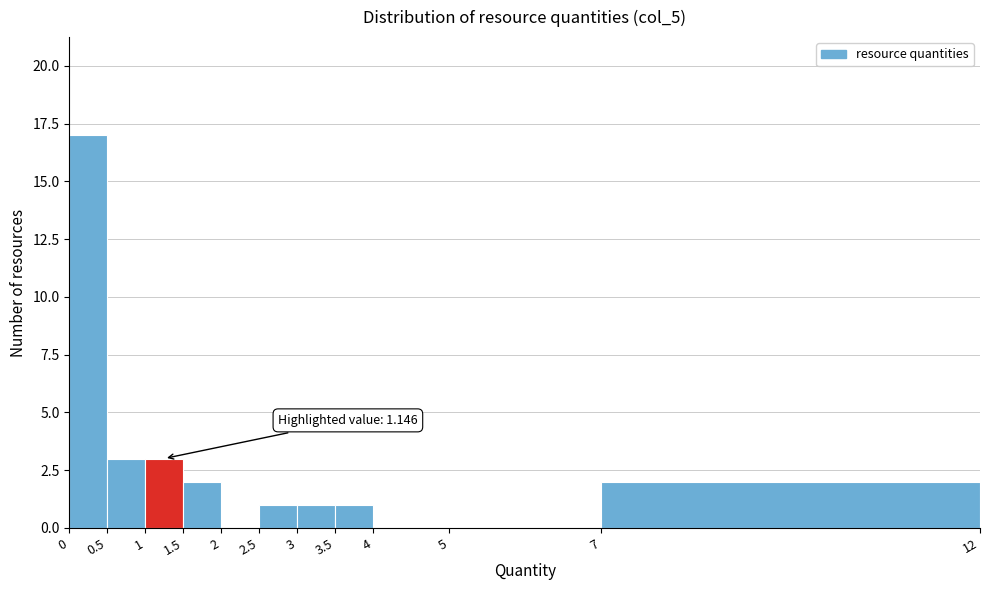

Which range on the x-axis has the tallest bar?

0 to 0.5